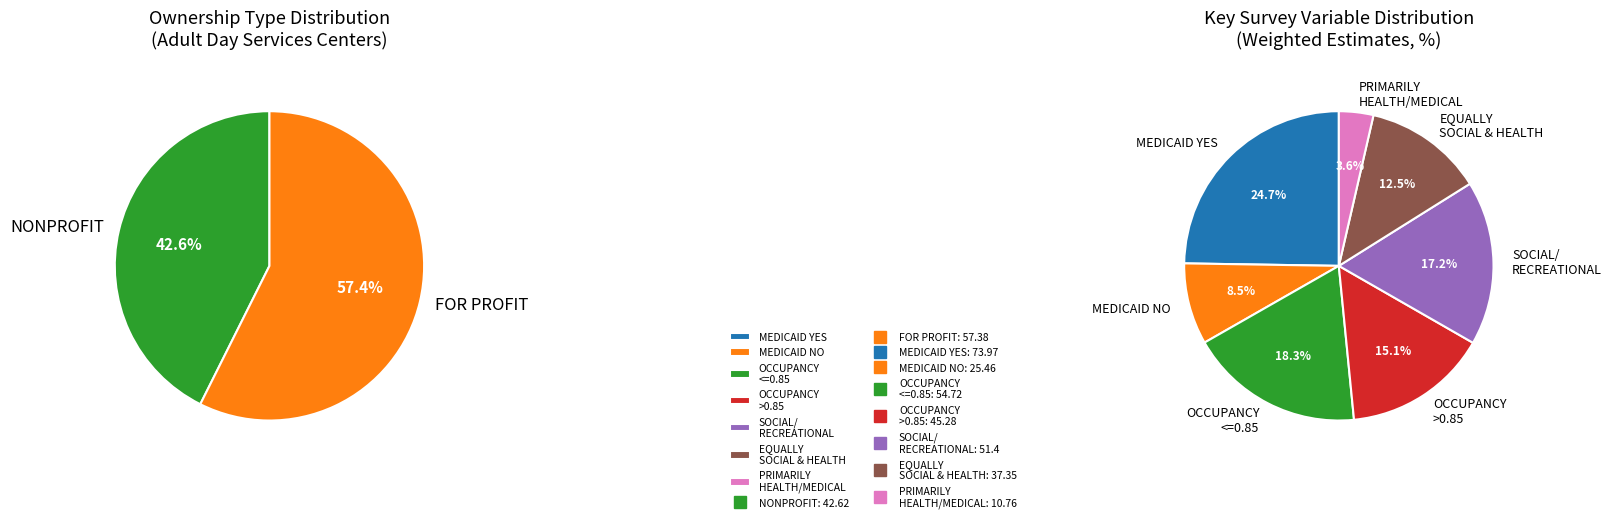

How many slices are in this pie chart?

9